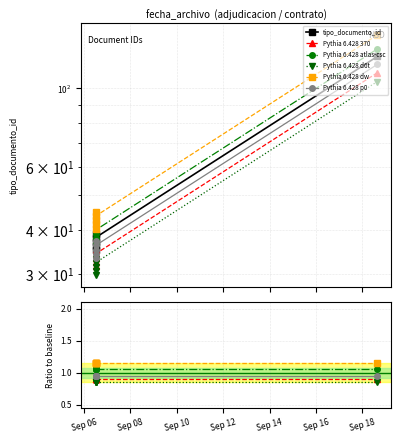

True or false: Pythia 6.428 dw and tipo_documento_id intersect in this chart.

False